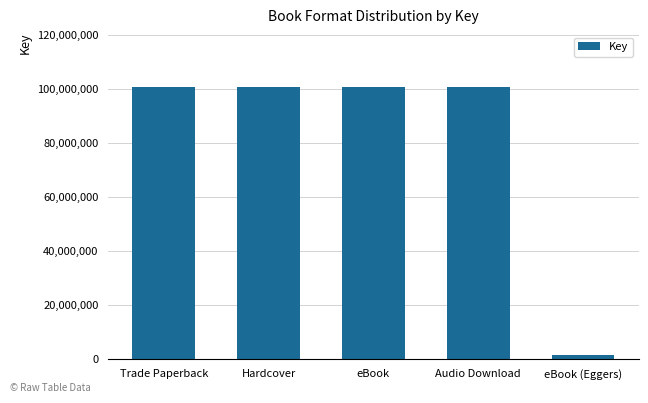

The value at Audio Download is 170296875. True or false?

False